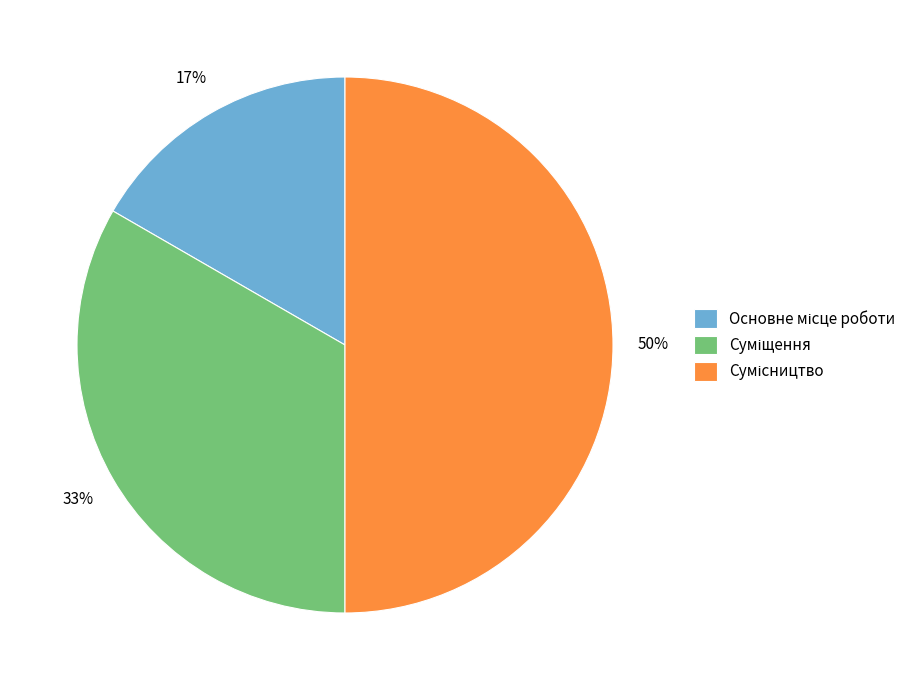

To the nearest percent, what is the average slice percentage?

33%